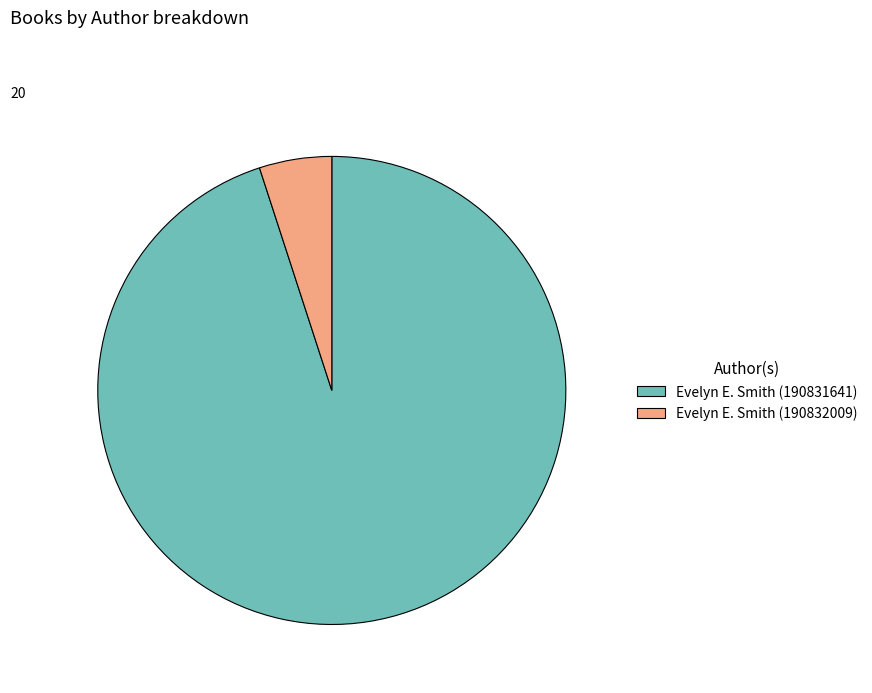

Which slice is the smallest?

Evelyn E. Smith (190832009)